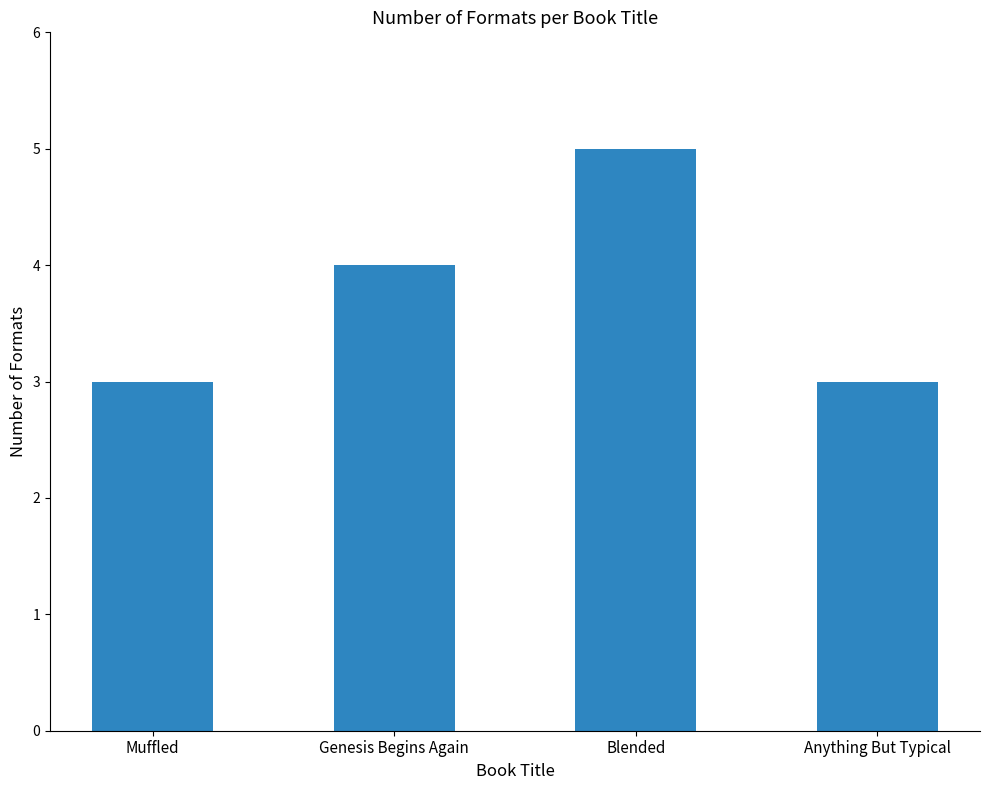

The chart shows a value of 5 at Muffled. True or false?

False